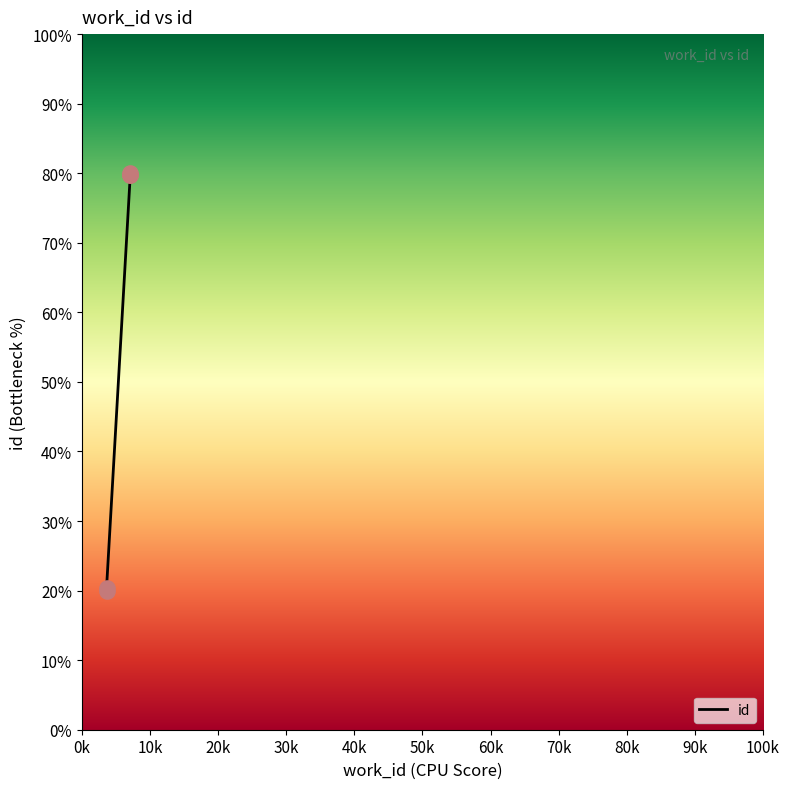

Between 20k and 40k, which is larger?

40k